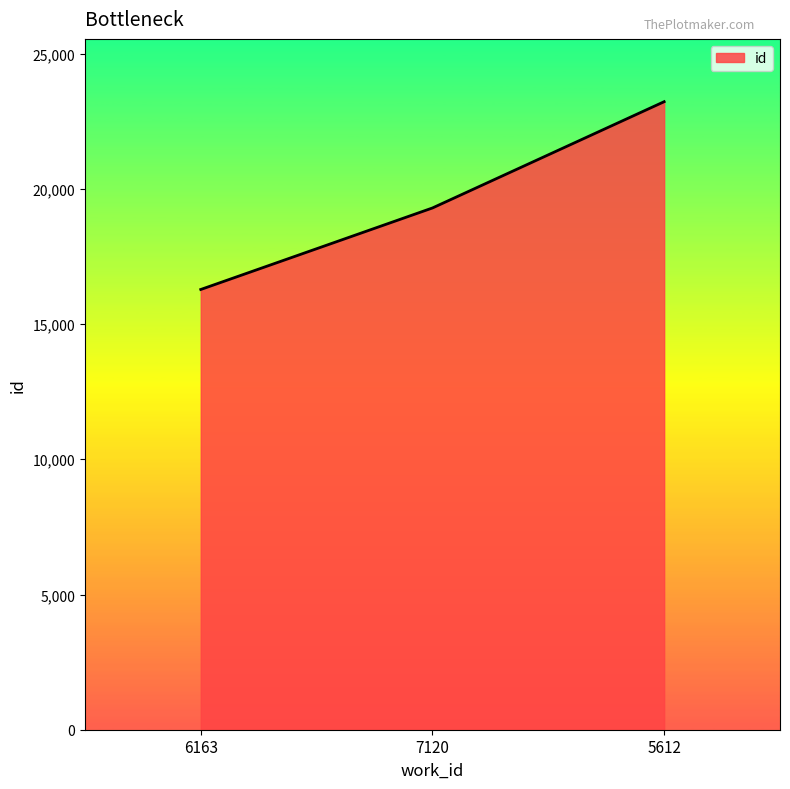

The value at 5612 is 23223. True or false?

True